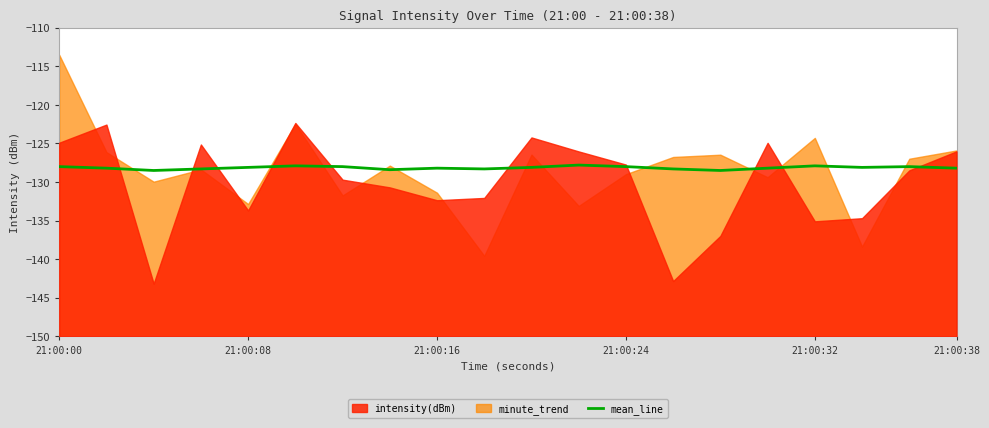

Is it true that mean_line equals -203.1 at 21:00:16?

False